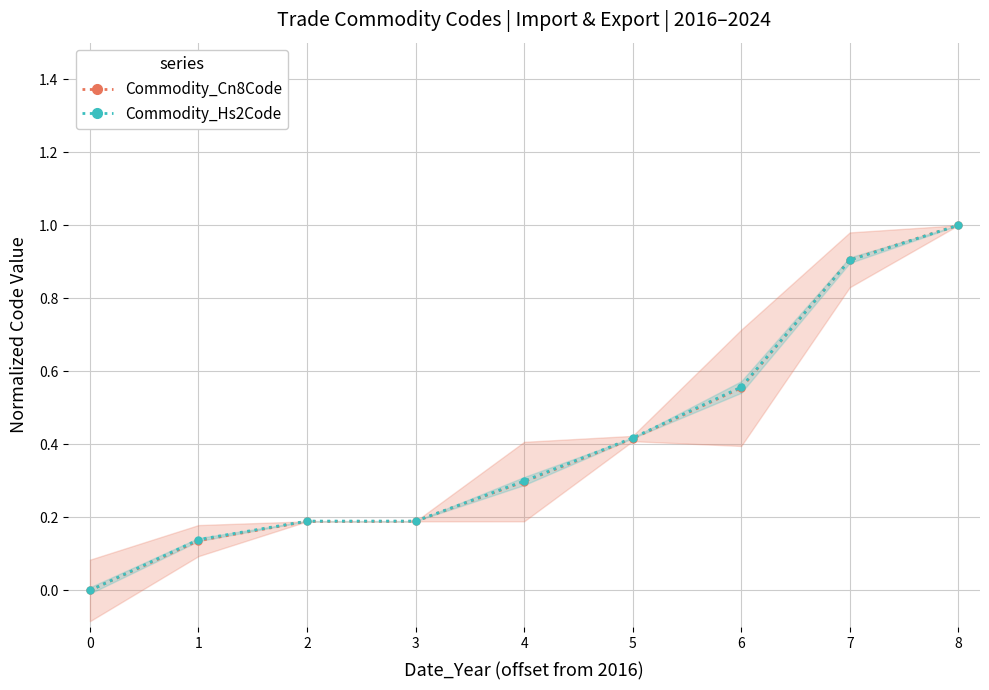

How many intersections are there between Commodity_Hs2Code and Commodity_Cn8Code?

1